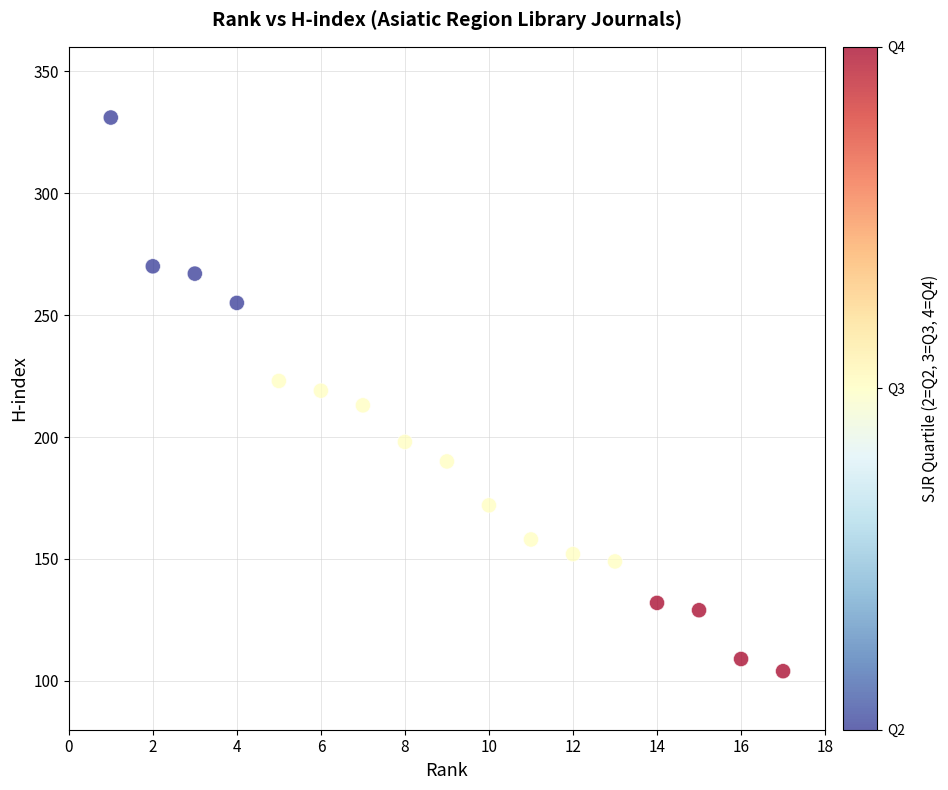

What is the range of Y values (max minus min)?

227